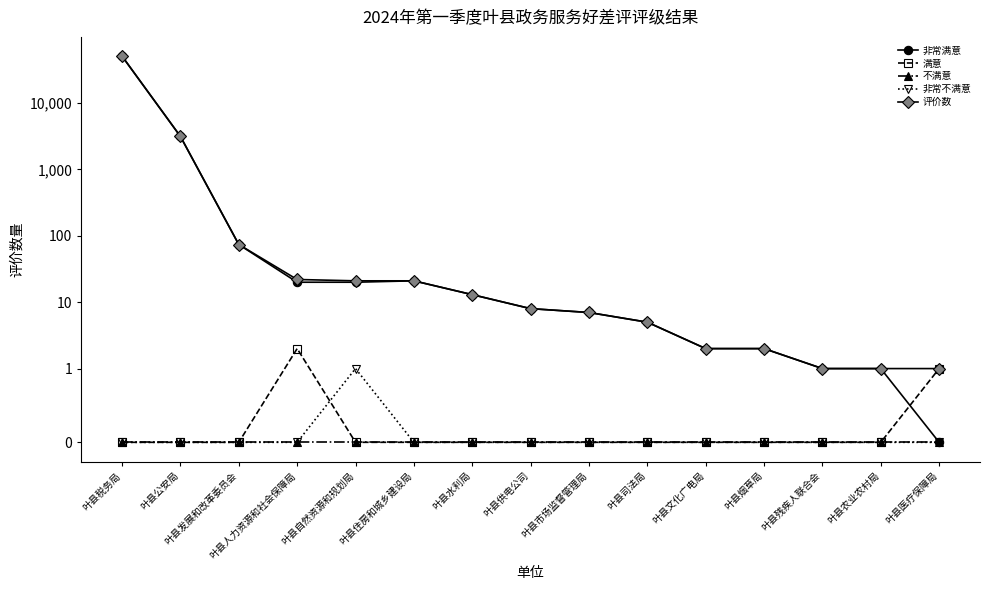

How many data points in 评价数 are above 8?

7